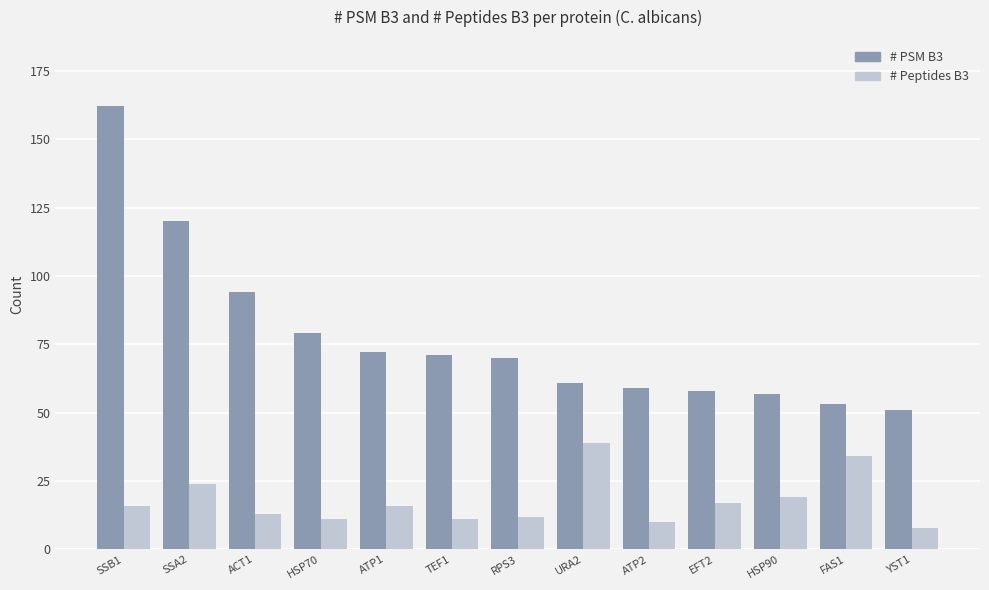

What position from the left is URA2?

8